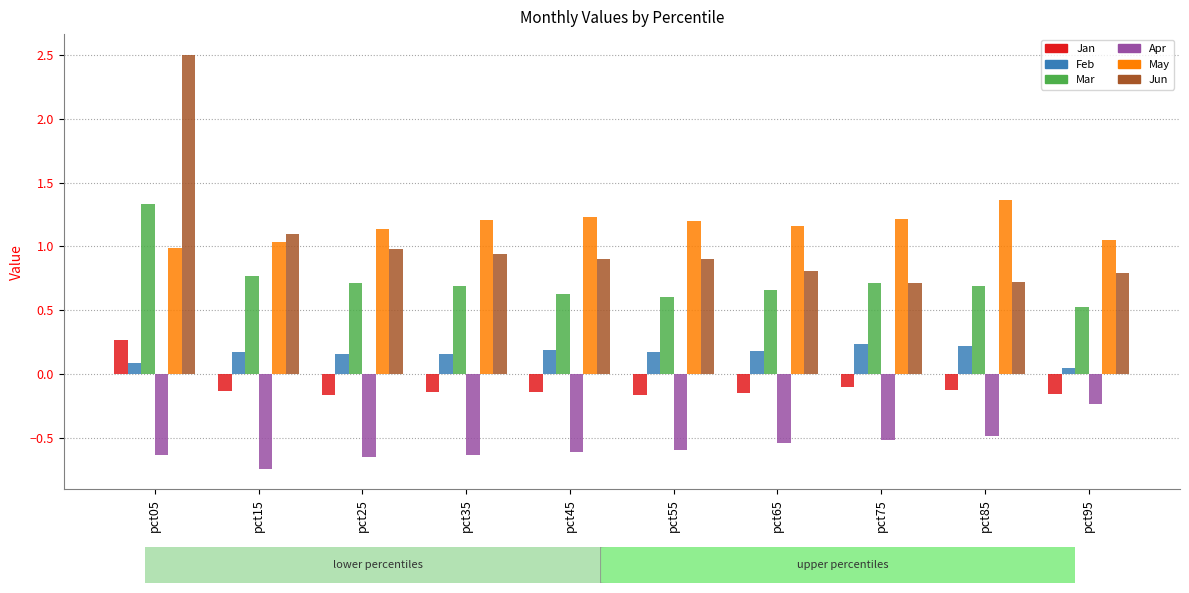

What is the sum of the Jun values at pct85 and pct45?

1.6